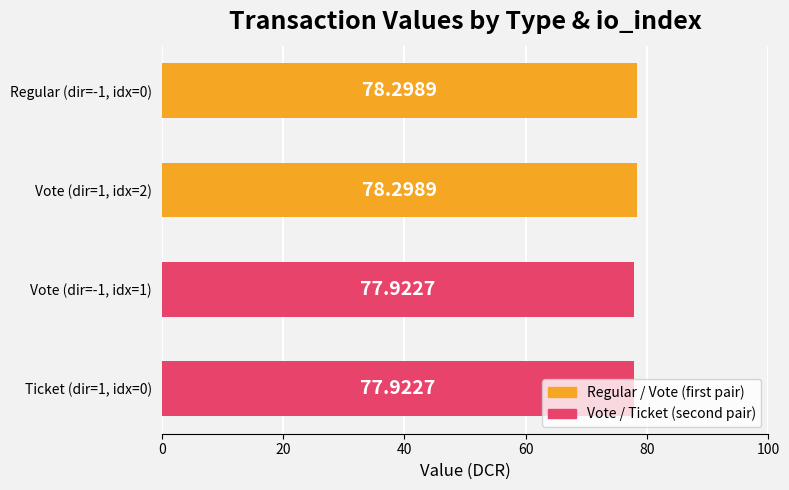

Count the values in the range 77 to 78.

2